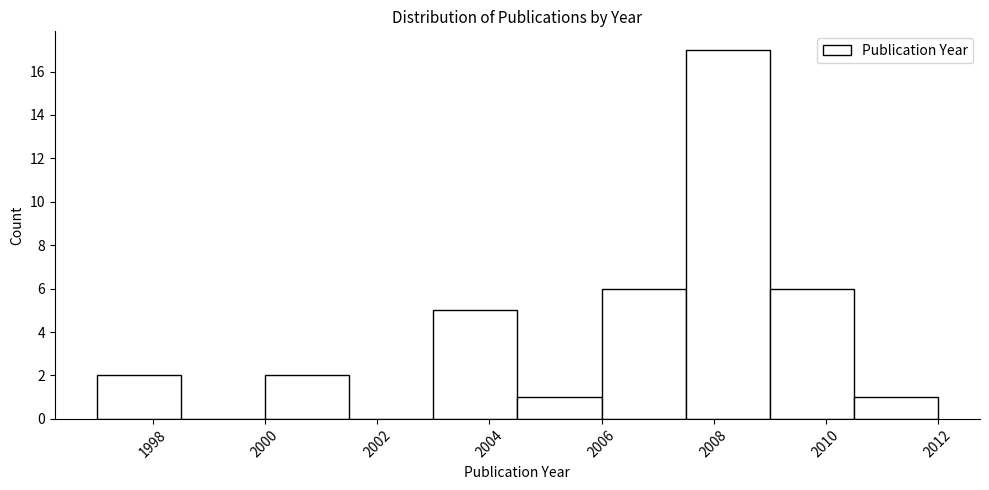

Over which range of the x-axis is the bar tallest?

2007.5 to 2009.0